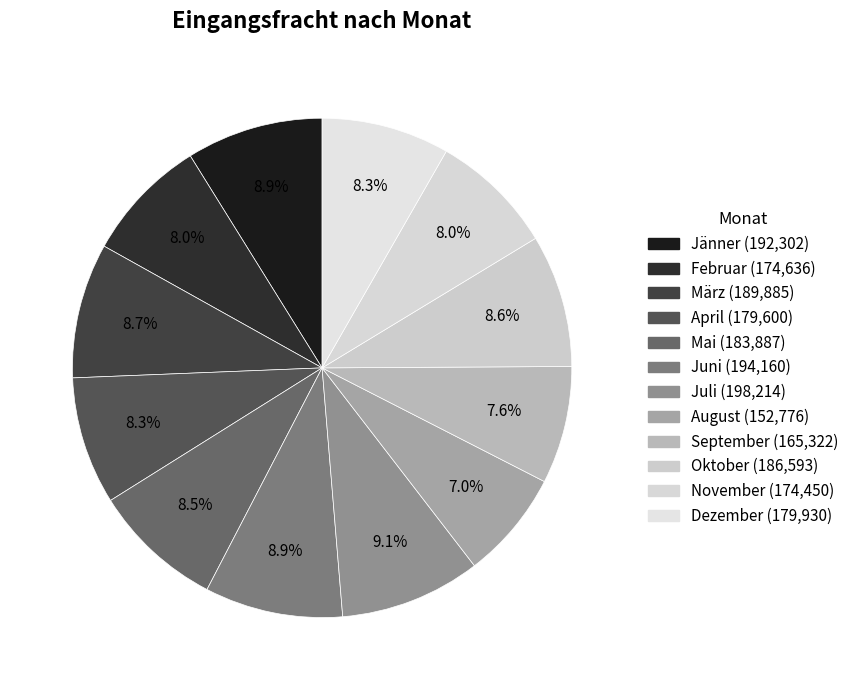

What percentage do Mai and November together represent?

16.5%